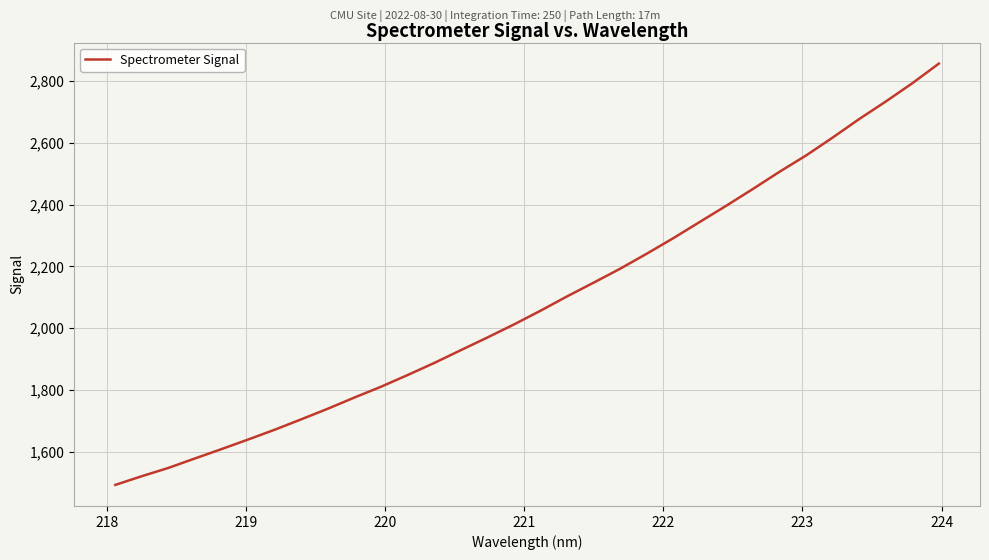

What is the minimum value shown in the chart?

1493.5